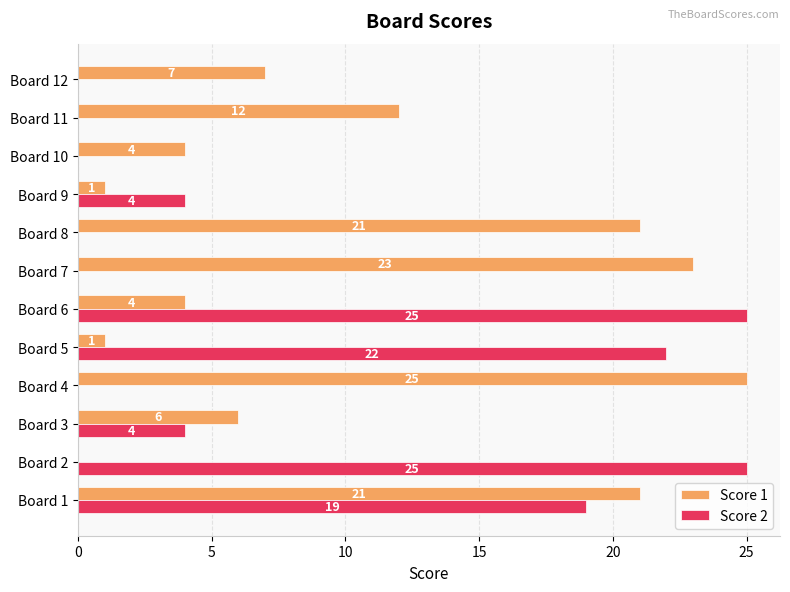

The Score 1 series shows 21 at Board 1. True or false?

True